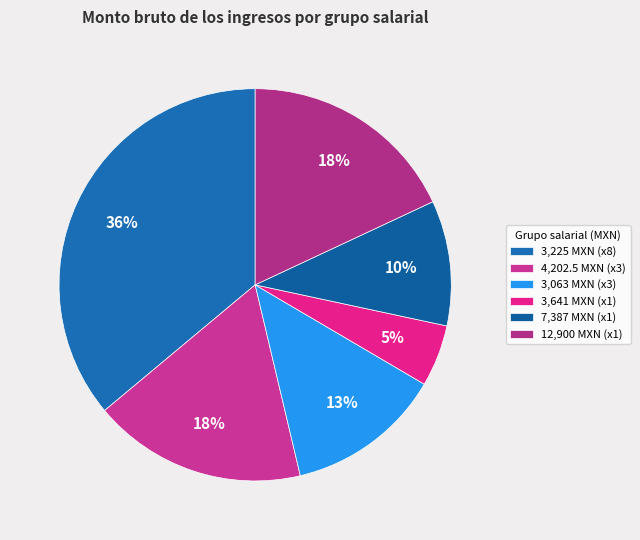

Count the number of slices in the pie.

6